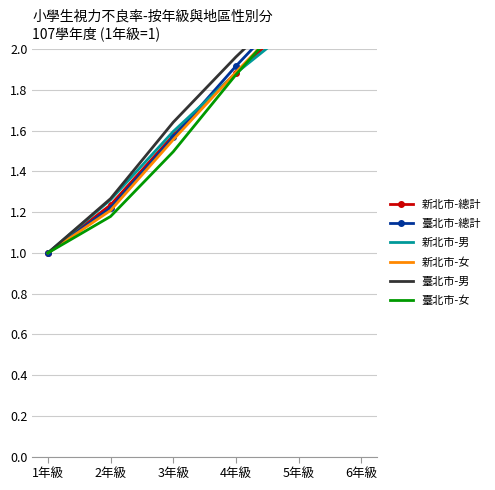

What is the label of the 3rd point from the left?

3年級